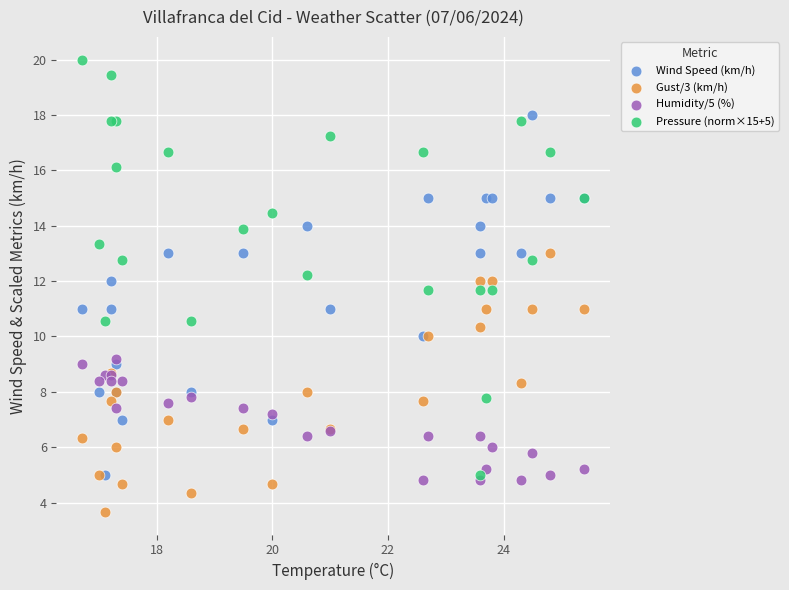

Which series reaches the maximum Y coordinate?

Pressure (norm×15+5)